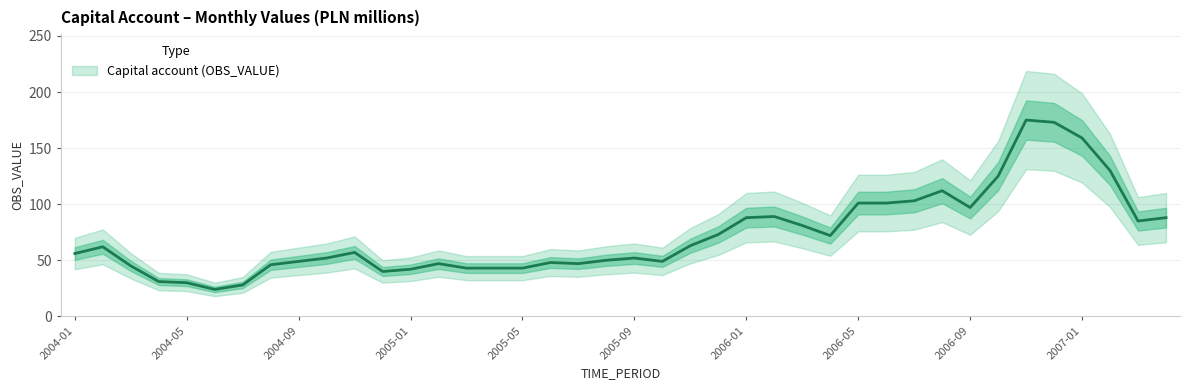

Which label corresponds to the smallest value in the chart?

2004-06